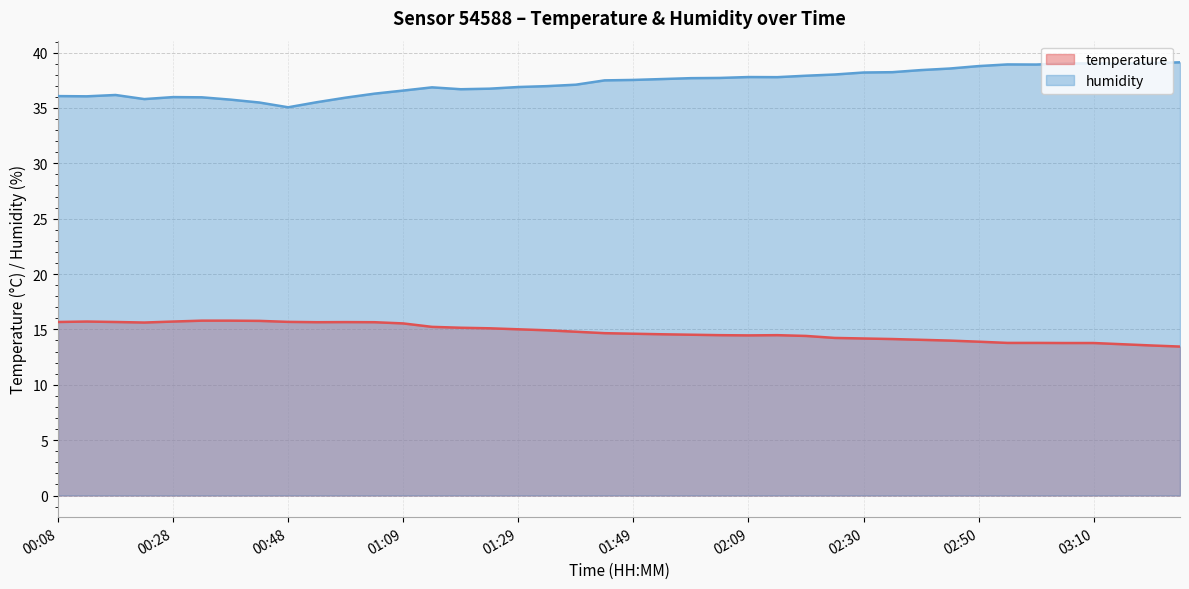

True or false: humidity has more than 0 points higher than both neighbors.

True